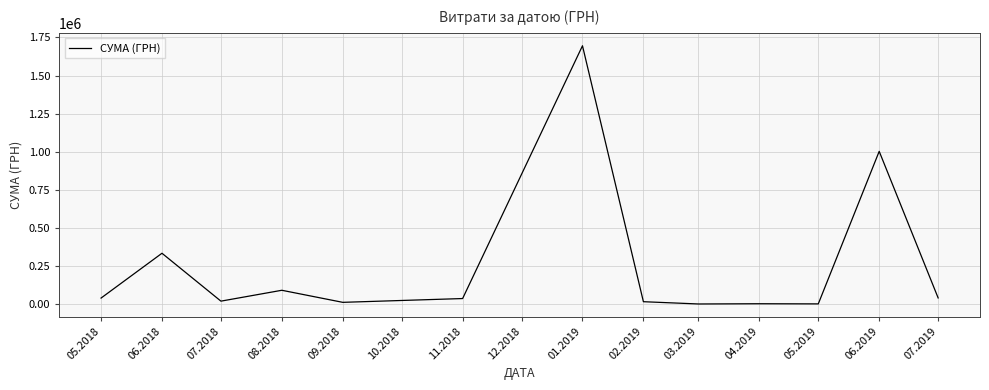

How many series are shown in this chart?

1